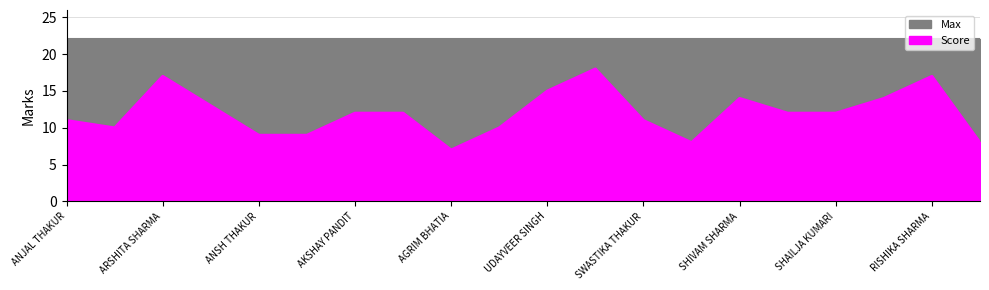

Reading left to right, what are all the values shown in this chart?

11	10	17	13	9	9	12	12	7	10	15	18	11	8	14	12	12	14	17	8